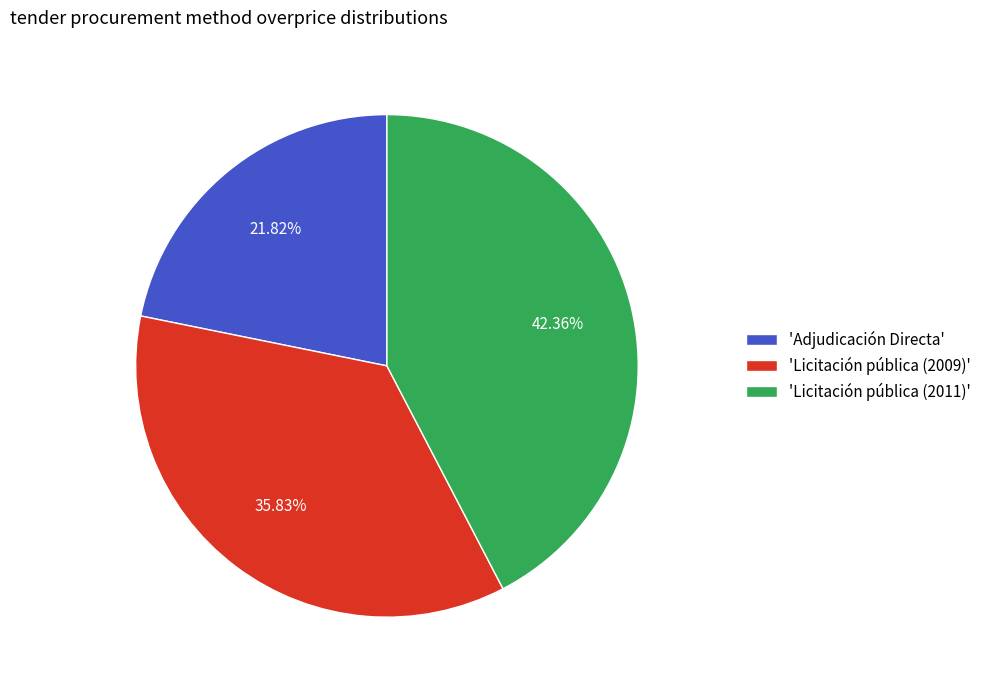

How many segments does this pie chart have?

3